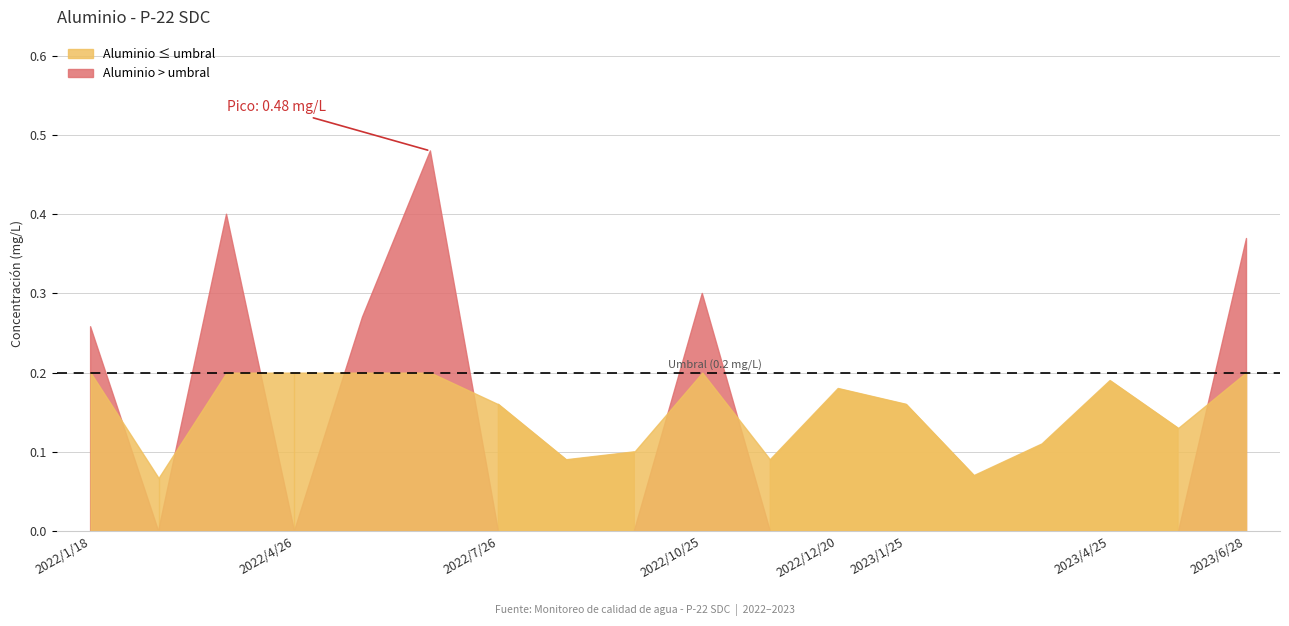

Between 2022/2/23 and 2022/12/20, which is larger?

2022/12/20